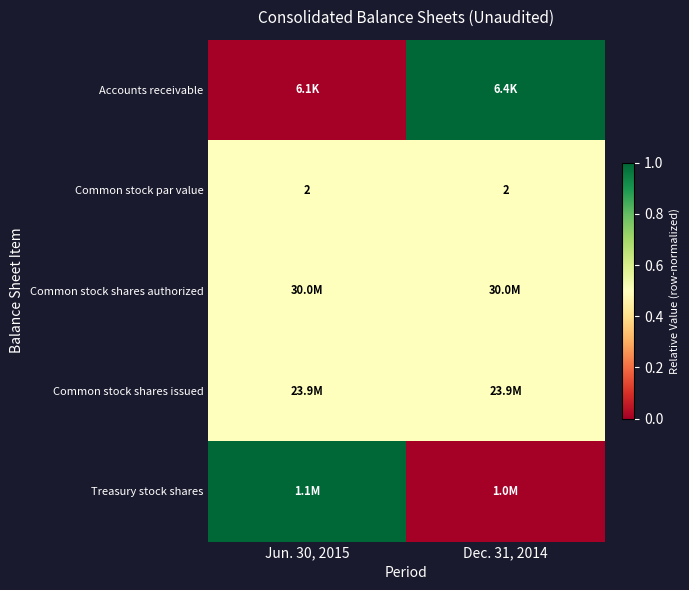

The Common stock par value series shows 2.0 at Jun. 30, 2015. True or false?

True